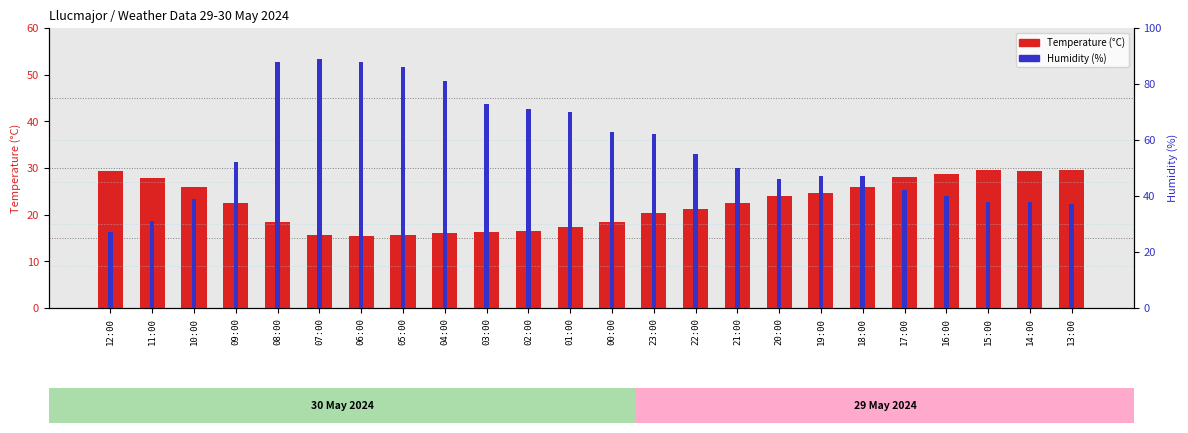

Which series has the largest range (max minus min)?

Humidity (%)